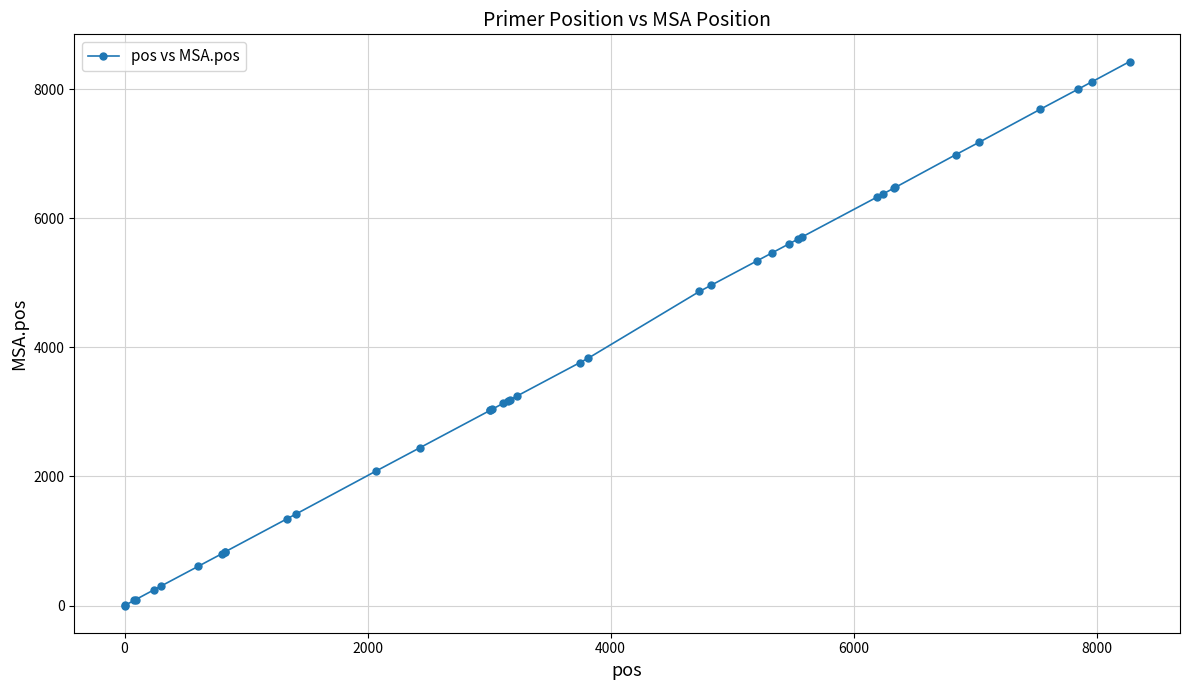

What is the greatest value displayed?

8427